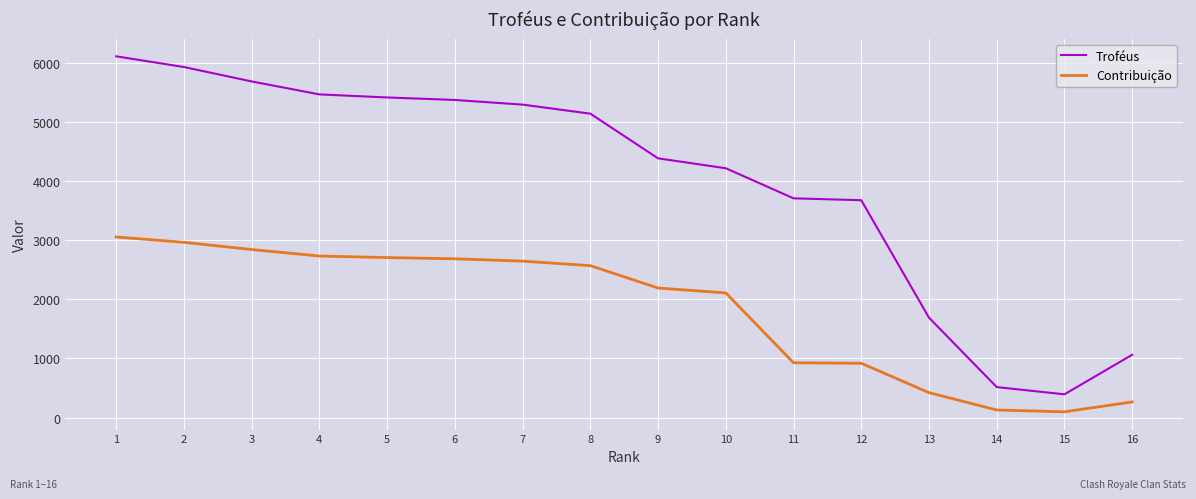

What is the average value of the Troféus series?

4004